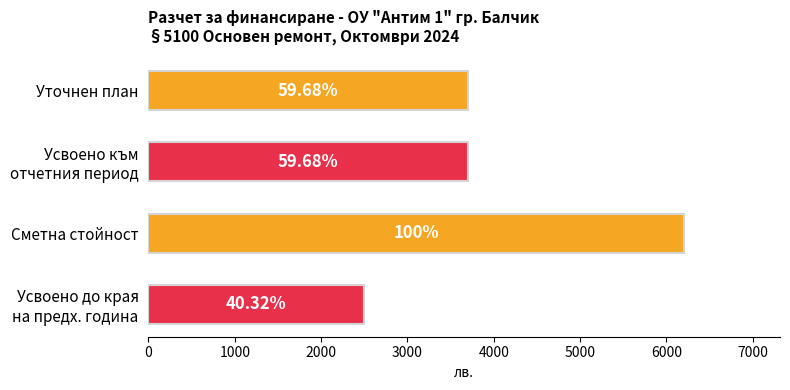

Are the bars grouped side by side (vs. stacked)?

No